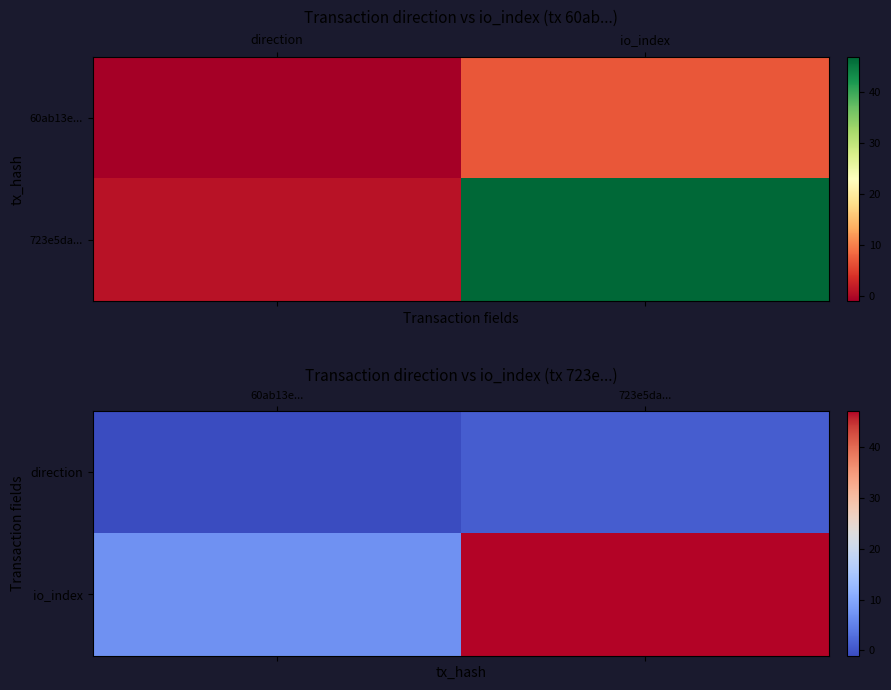

At which label does io_index reach its peak?

723e5da...